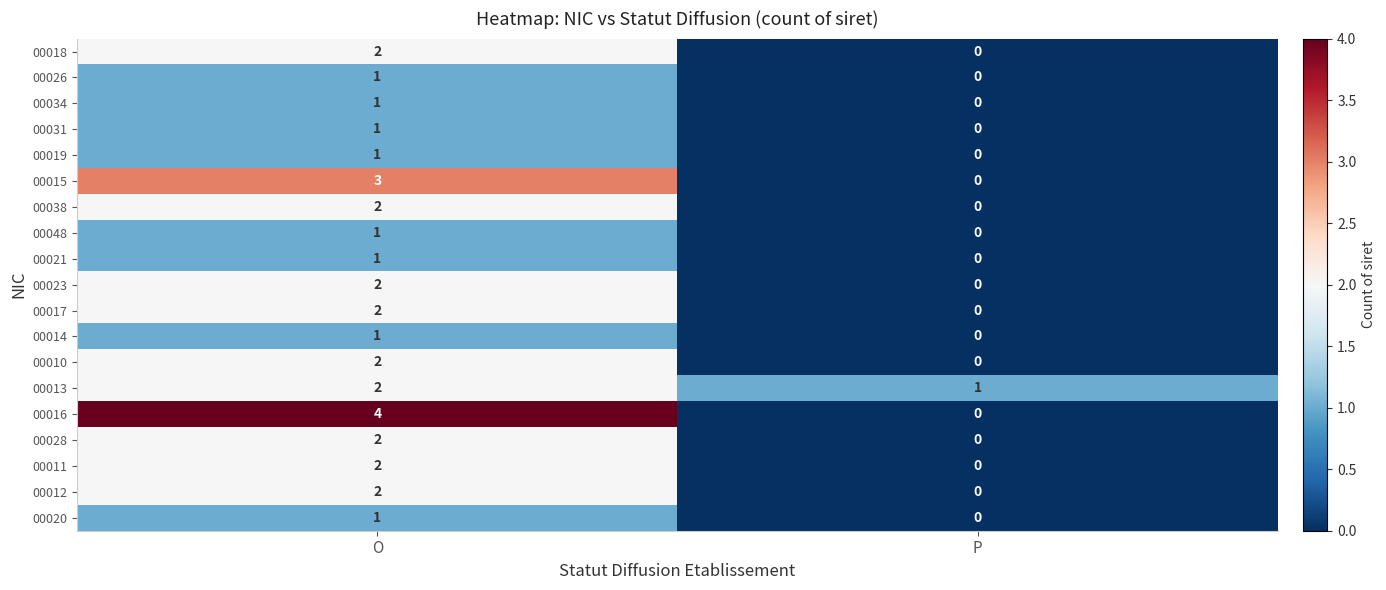

Which category has the lowest value across all series?

P